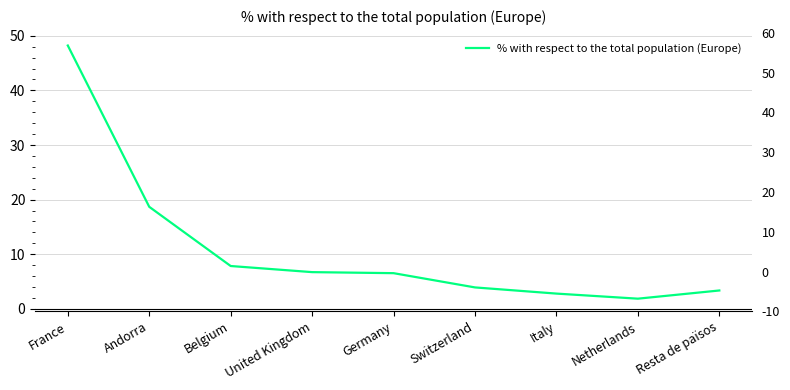

Which category has the highest value across all series?

France